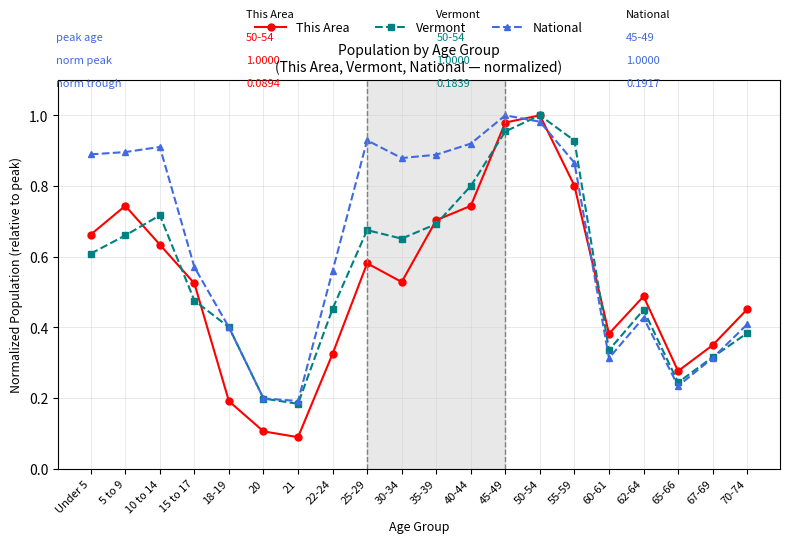

Between 5 to 9 and 22-24, which series saw the biggest shift?

This Area